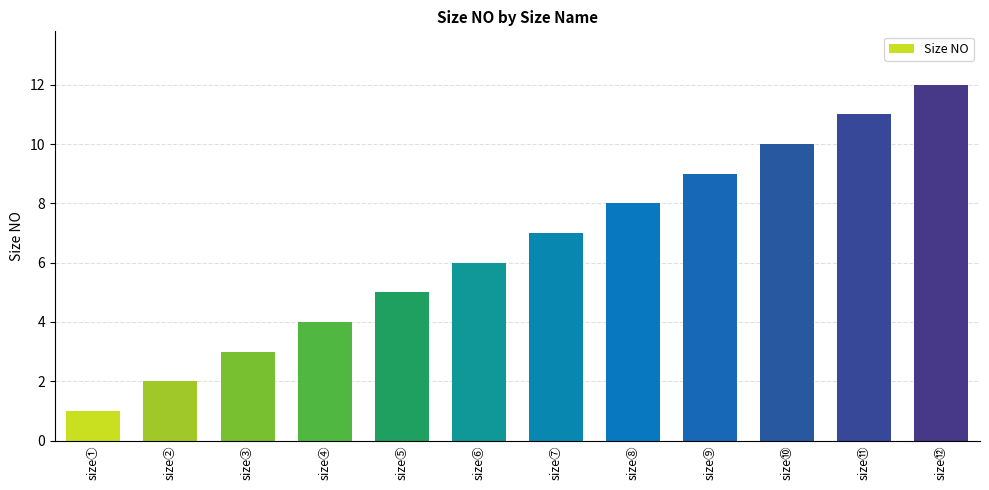

Between size④ and size②, which is larger?

size④